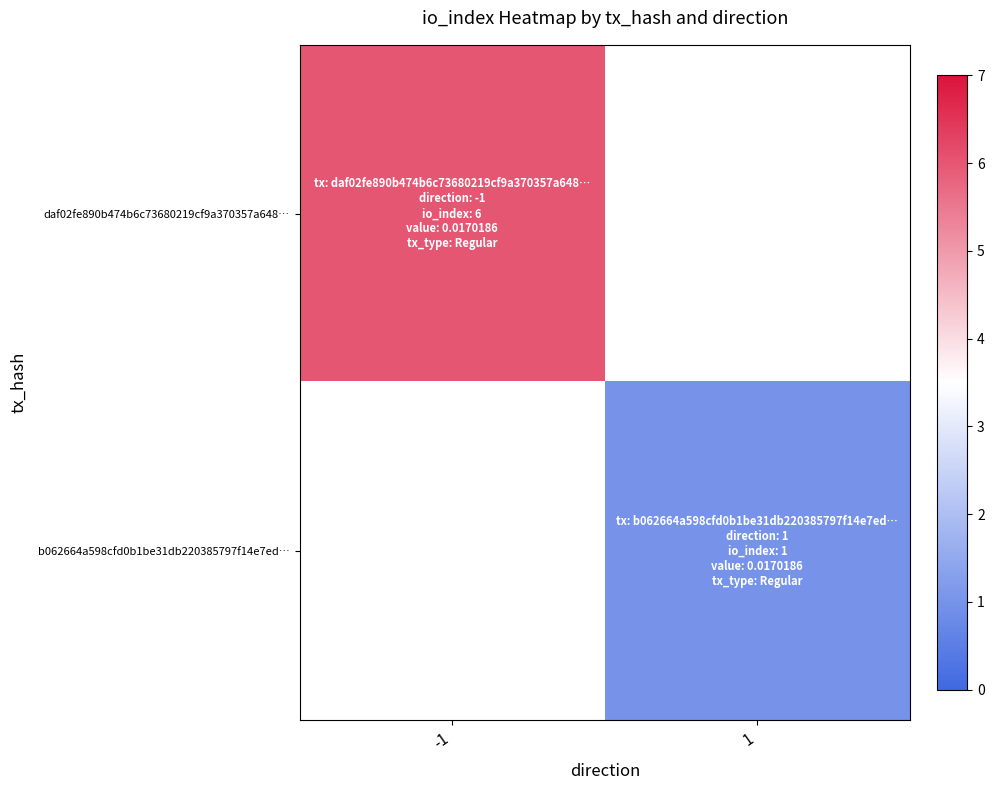

Is it true that daf02fe890b474b6c73680219cf9a370357a648… equals 6.0 at -1?

True